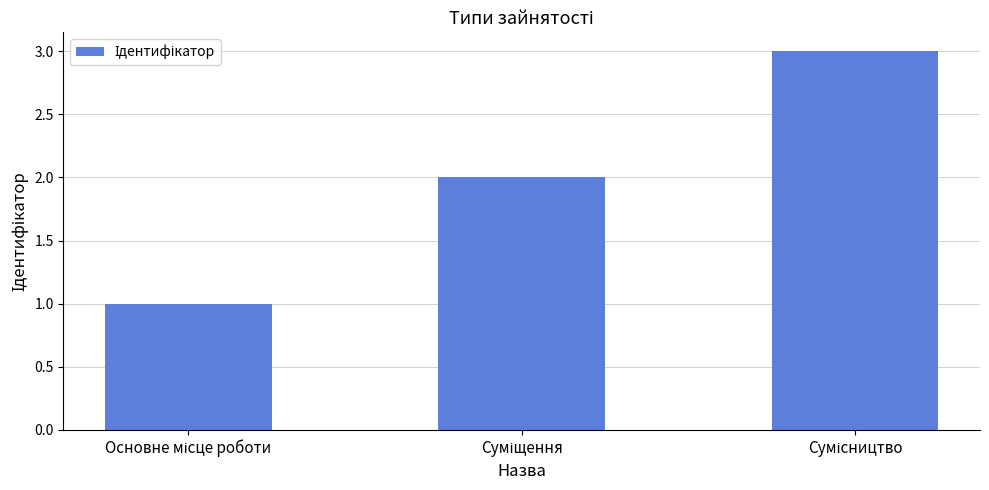

What is the greatest value displayed?

3